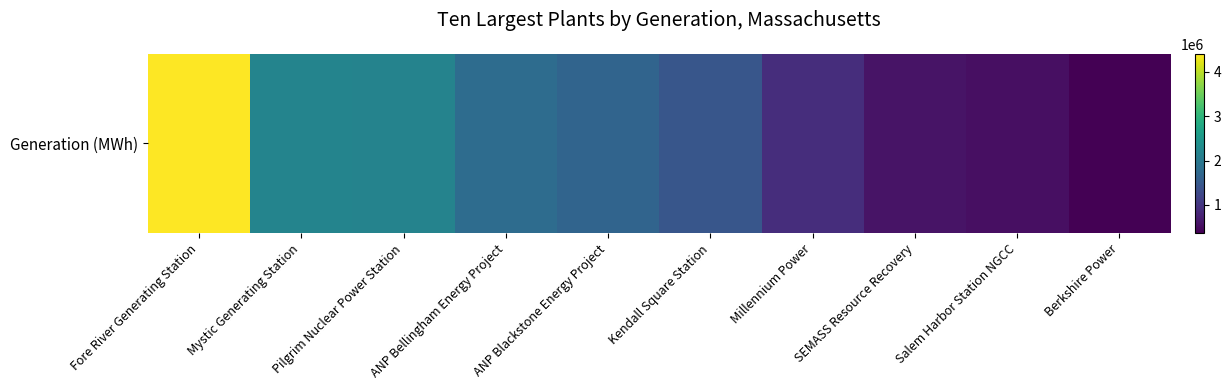

Rank the categories by value from lowest to highest.

Berkshire Power, Salem Harbor Station NGCC, SEMASS Resource Recovery, Millennium Power, Kendall Square Station, ANP Blackstone Energy Project, ANP Bellingham Energy Project, Pilgrim Nuclear Power Station, Mystic Generating Station, Fore River Generating Station